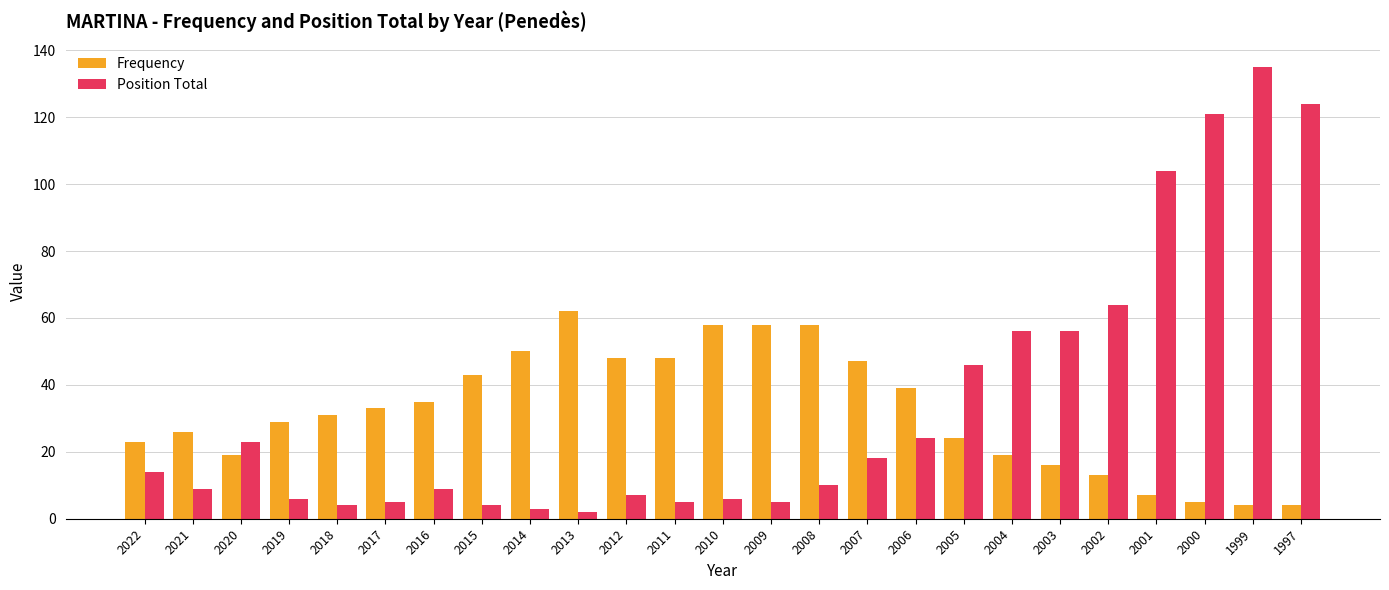

Reading left to right, extract all data points from this chart.

Frequency: 2022=23	2021=26	2020=19	2019=29	2018=31	2017=33	2016=35	2015=43	2014=50	2013=62	2012=48	2011=48	2010=58	2009=58	2008=58	2007=47	2006=39	2005=24	2004=19	2003=16	2002=13	2001=7	2000=5	1999=4	1997=4
Position Total: 2022=14	2021=9	2020=23	2019=6	2018=4	2017=5	2016=9	2015=4	2014=3	2013=2	2012=7	2011=5	2010=6	2009=5	2008=10	2007=18	2006=24	2005=46	2004=56	2003=56	2002=64	2001=104	2000=121	1999=135	1997=124